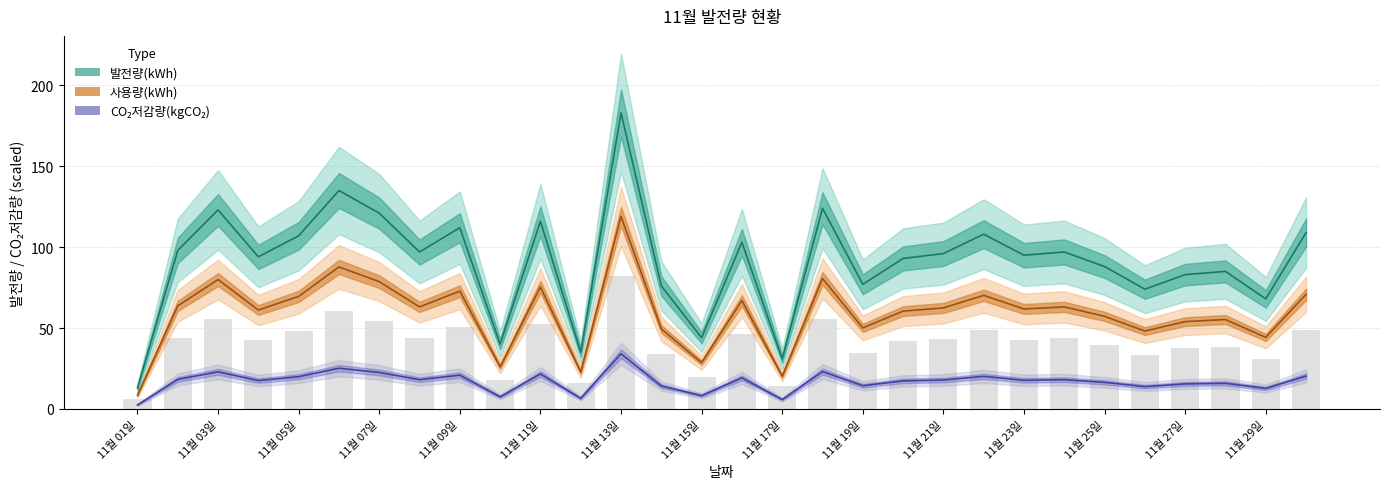

What is the sum of all 사용량(kWh) values?

1771.2